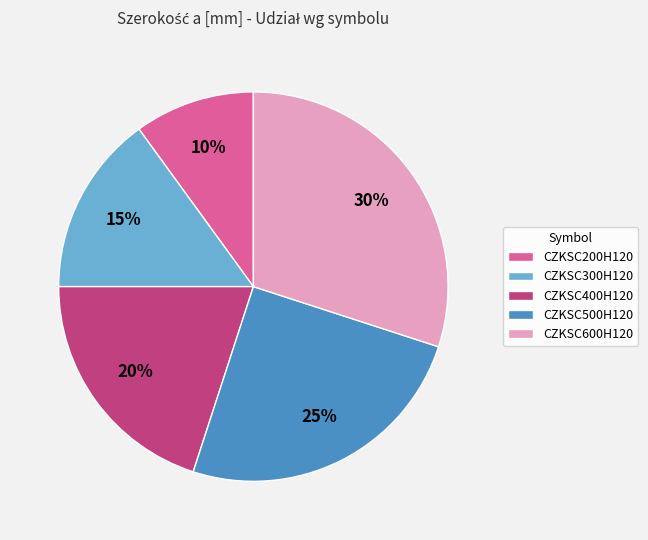

To the nearest percent, what is the difference between the CZKSC600H120 and CZKSC200H120 slice percentages?

20%